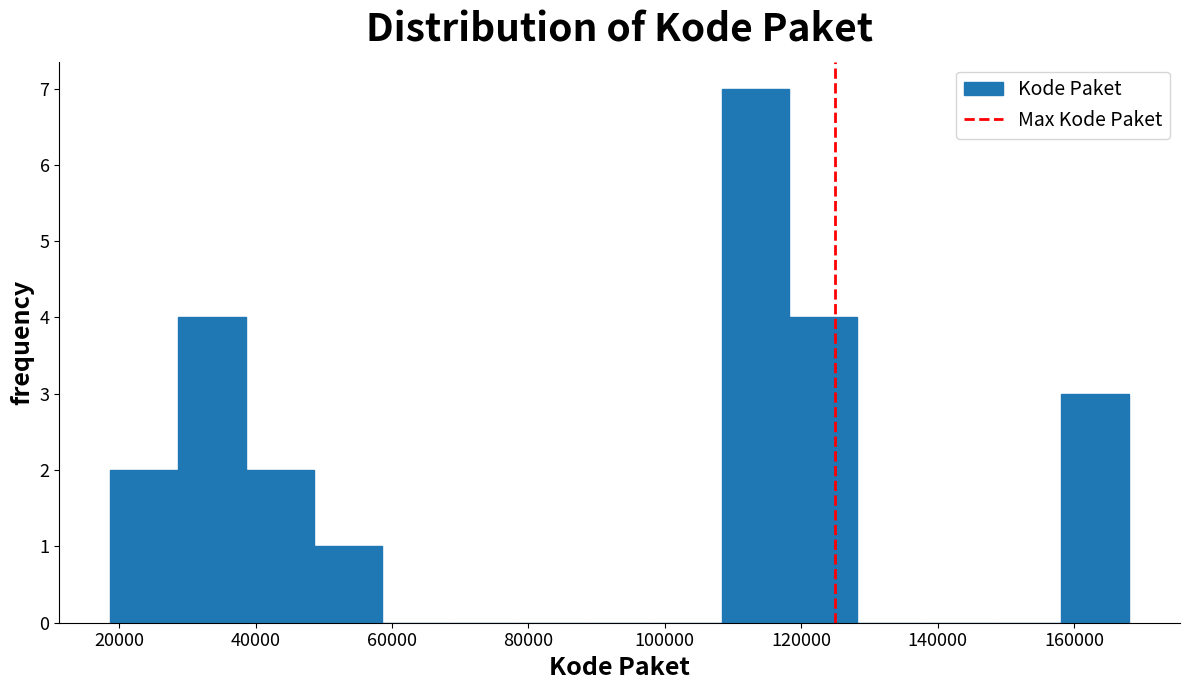

Reading left to right, transcribe this chart: for each bar, give the range it covers on the x-axis and its height. Neither the bar edges nor the heights are printed on the chart, so give them approximately, as read against the axes.

18000 to 28000: 2
28000 to 38000: 4
38000 to 48000: 2
48000 to 58000: 1
58000 to 68000: 0
68000 to 78000: 0
78000 to 88000: 0
88000 to 98000: 0
98000 to 108000: 0
108000 to 118000: 7
118000 to 128000: 4
128000 to 138000: 0
138000 to 148000: 0
148000 to 158000: 0
158000 to 168000: 3